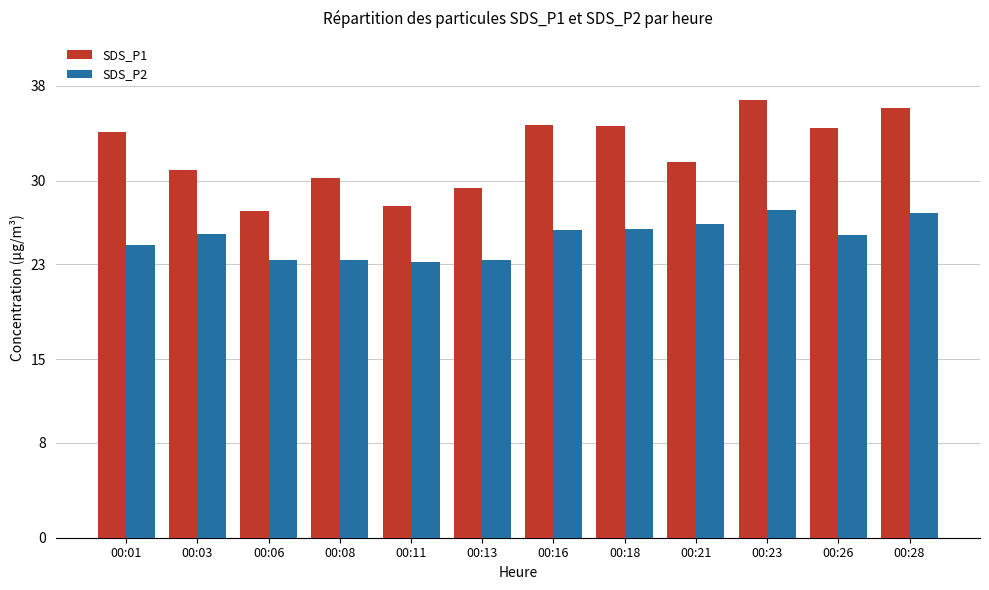

What is the approximate value of SDS_P2 at 00:28?

27.3